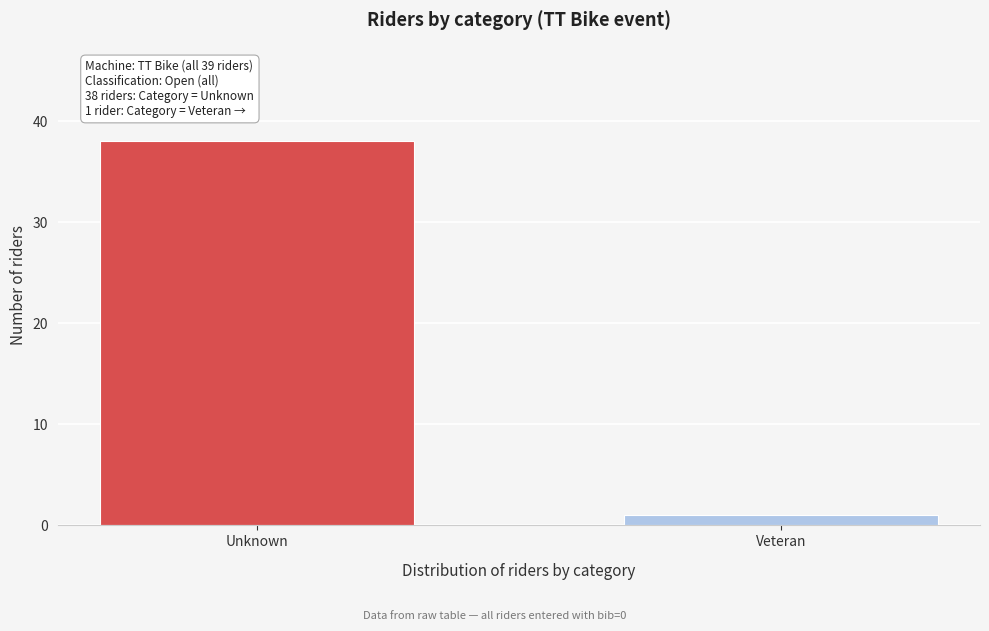

Reading left to right, list all the values displayed in this chart.

Unknown=38	Veteran=1